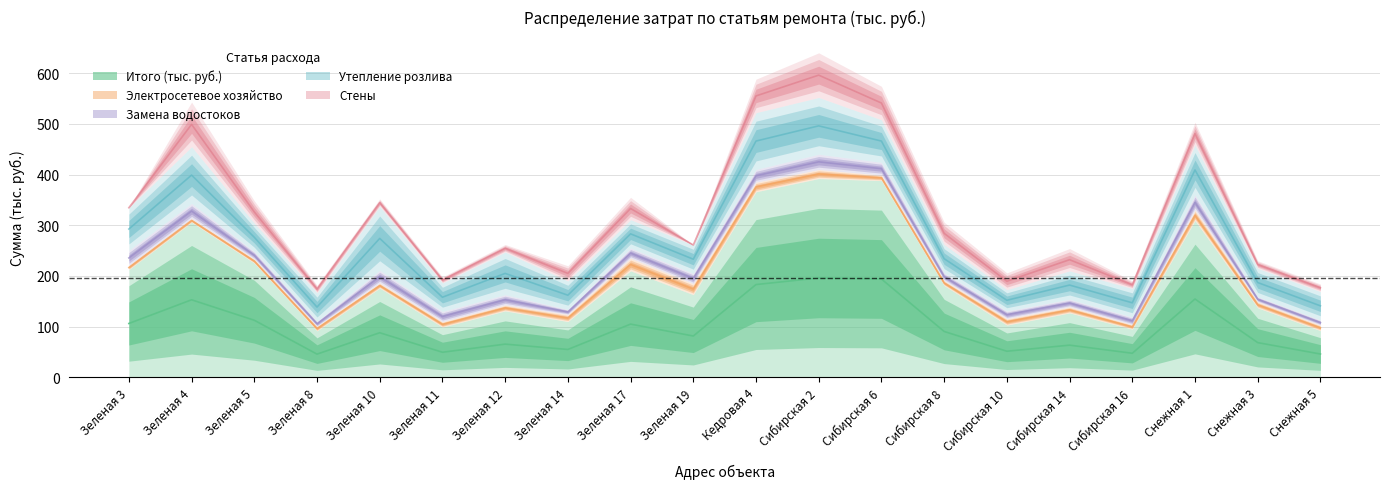

Does the chart have visible grid lines?

Yes